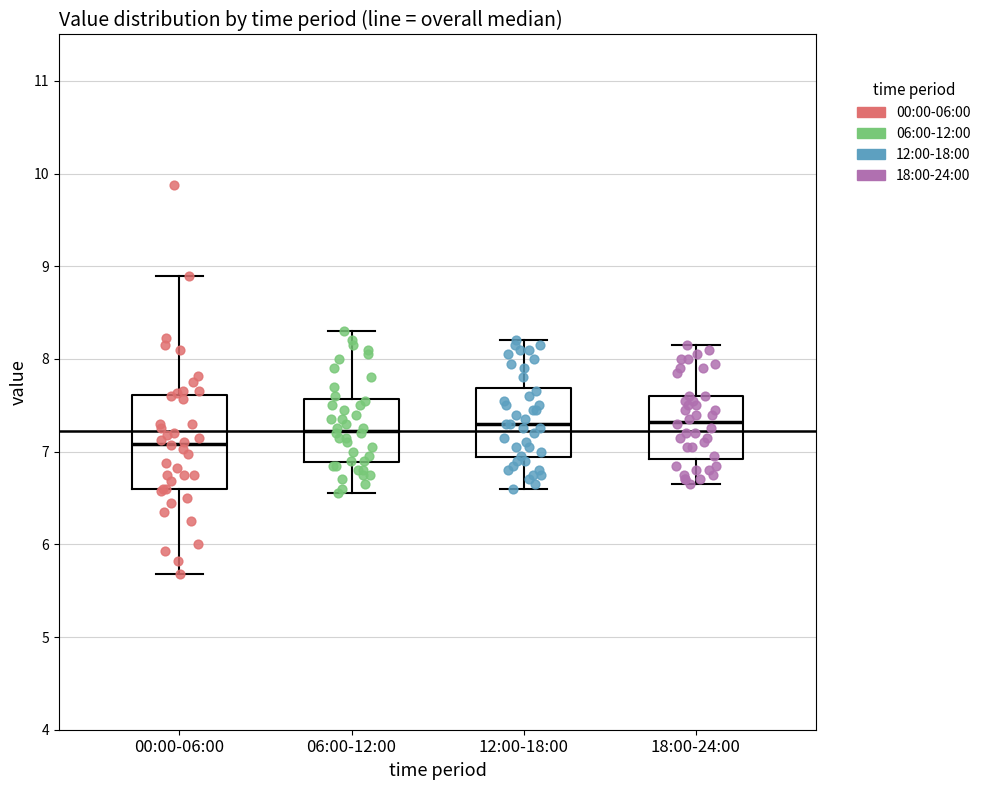

Reading left to right, read every box against the y-axis: the position of its median line, the range the box covers, and the ends of its whiskers. The values are not printed on the chart, so give them approximately, as read against the axis.

00:00-06:00: median 7.1, box 6.6 to 7.6, whiskers 5.7 to 8.9
06:00-12:00: median 7.2, box 6.9 to 7.6, whiskers 6.6 to 8.3
12:00-18:00: median 7.3, box 6.9 to 7.7, whiskers 6.6 to 8.2
18:00-24:00: median 7.3, box 6.9 to 7.6, whiskers 6.7 to 8.2